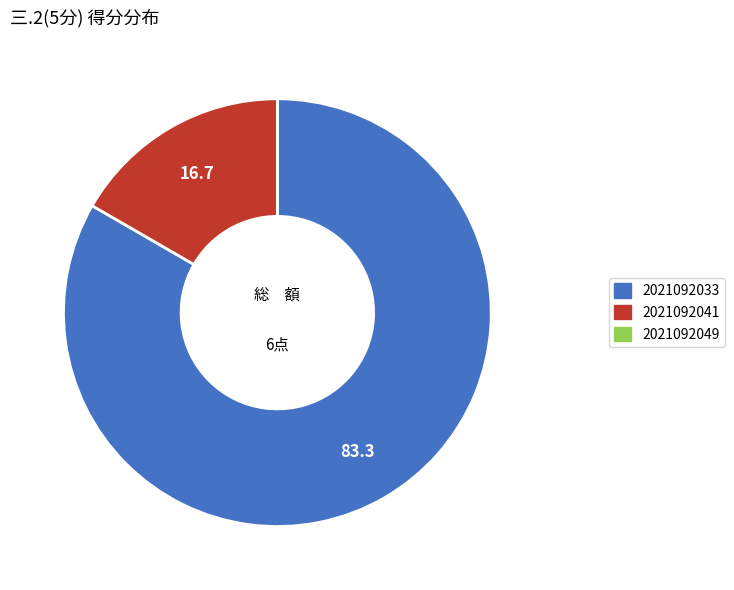

The 2021092041 slice represents 17% of the pie. True or false?

True